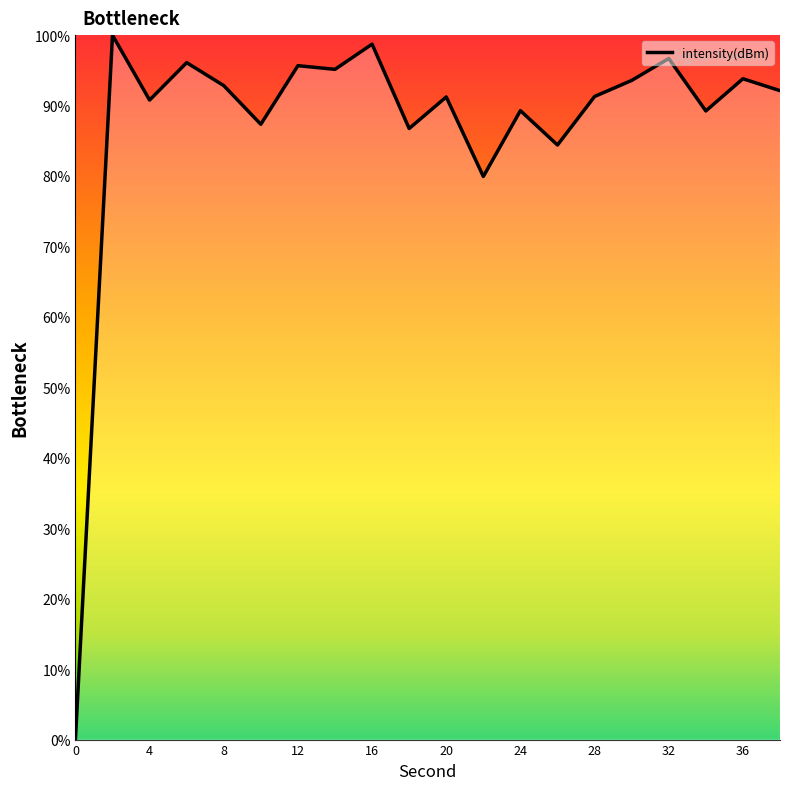

What is the greatest value displayed?

100.0